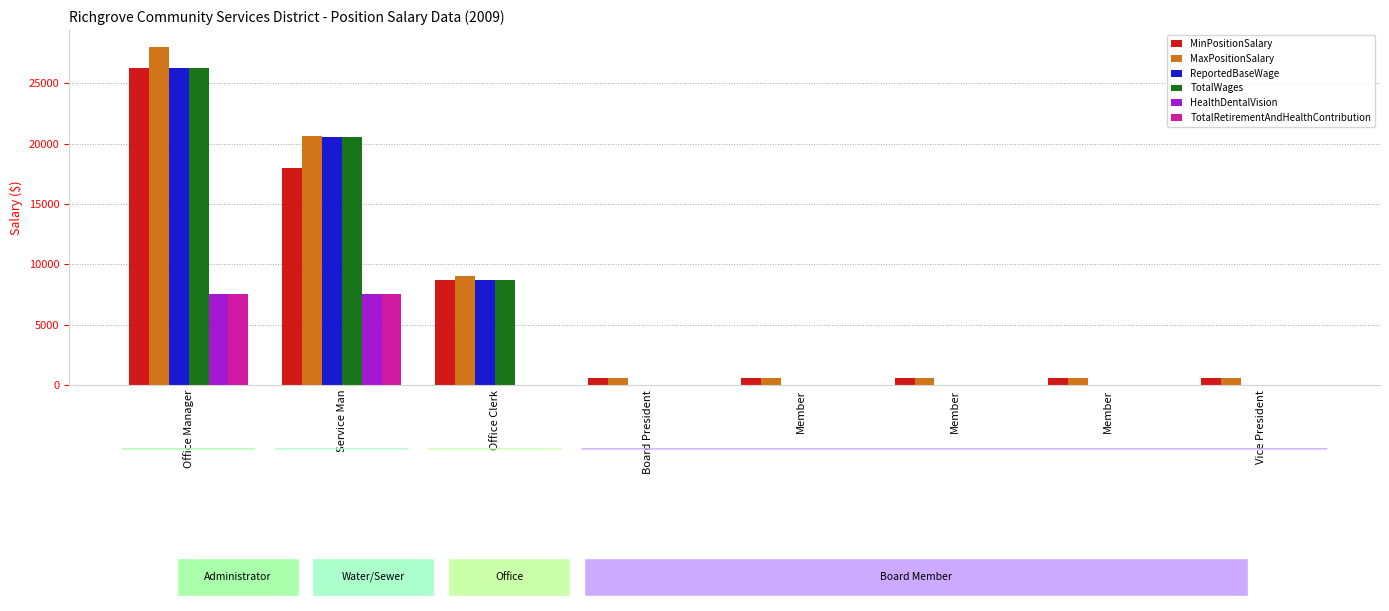

What is the label of the 2nd bar from the right?

Member